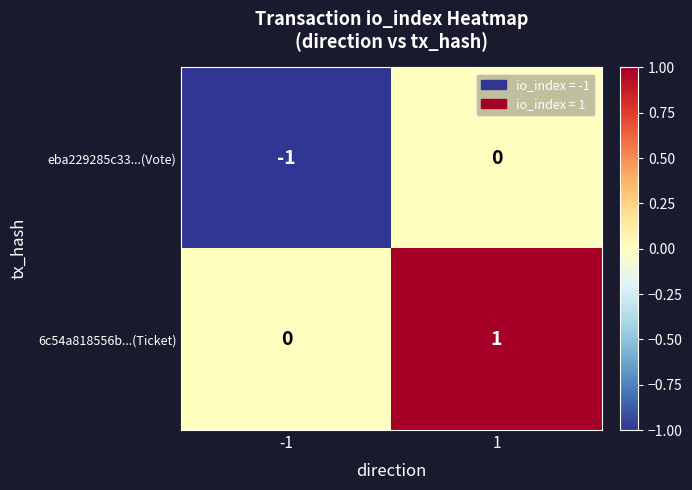

True or false: eba229285c33...(Vote) has a value of -1 at -1.

True